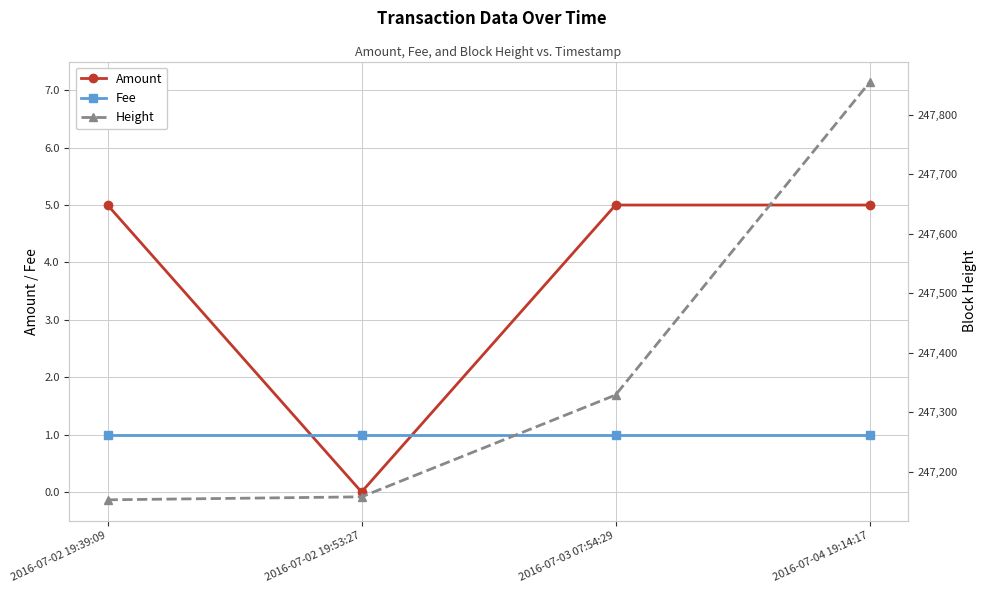

True or false: Amount has more than 1 interior local peaks.

False